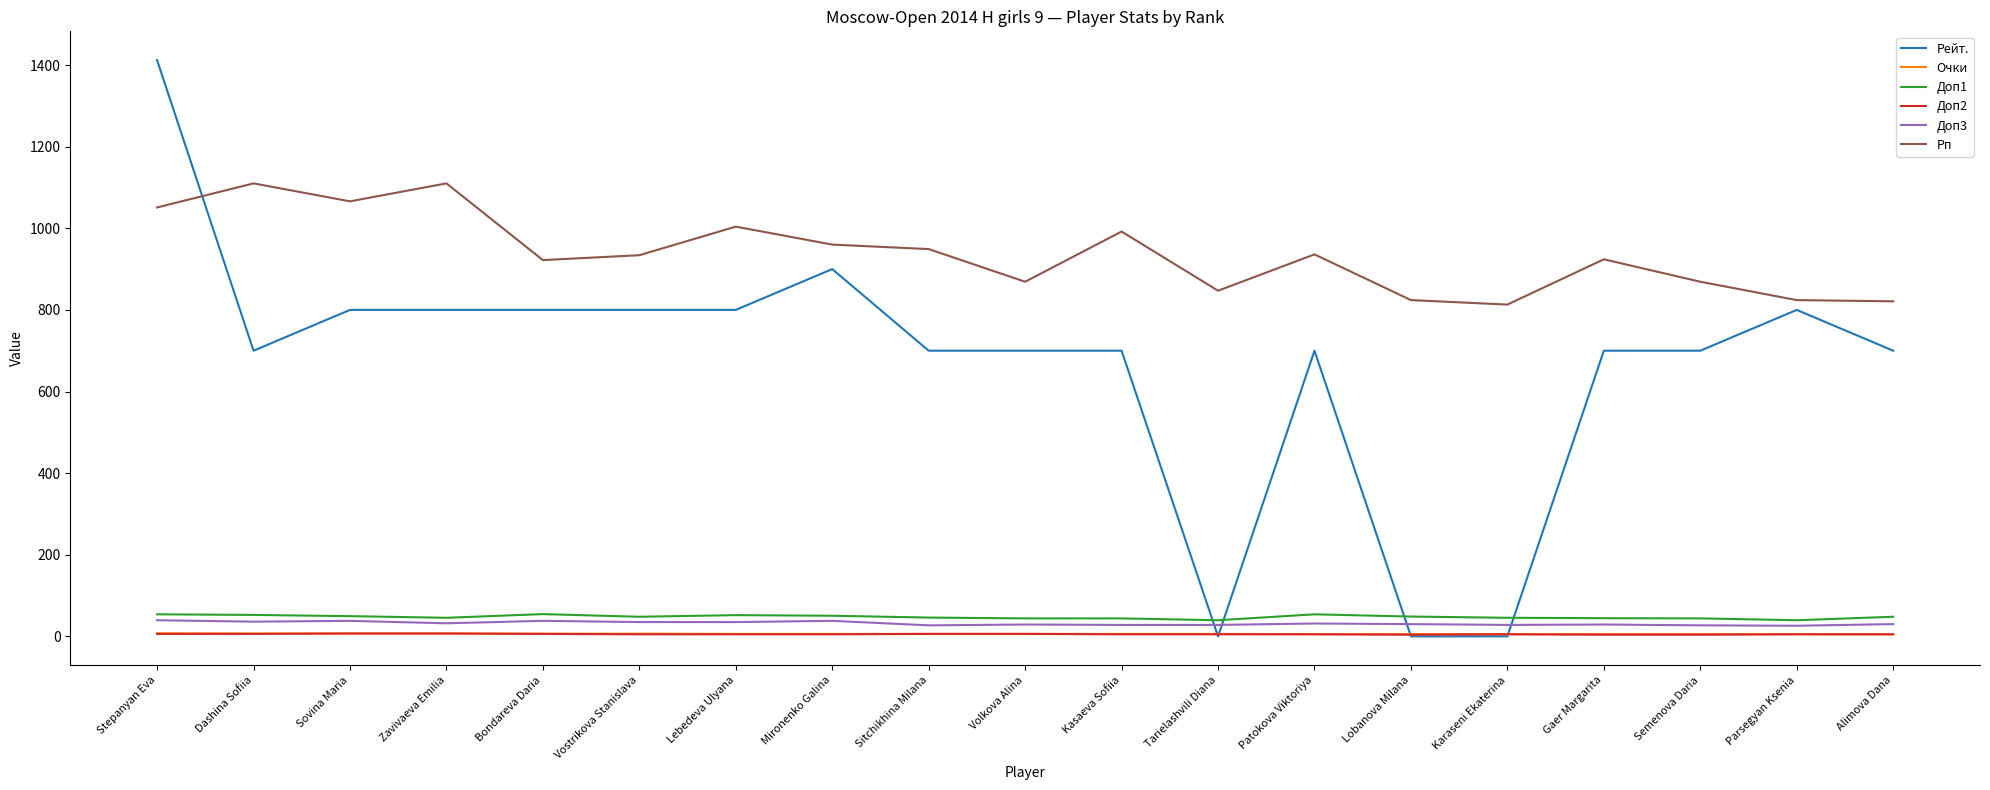

Is the value of Рейт. at Patokova Viktoriya greater than the value of Доп1 at Semenova Daria?

Yes